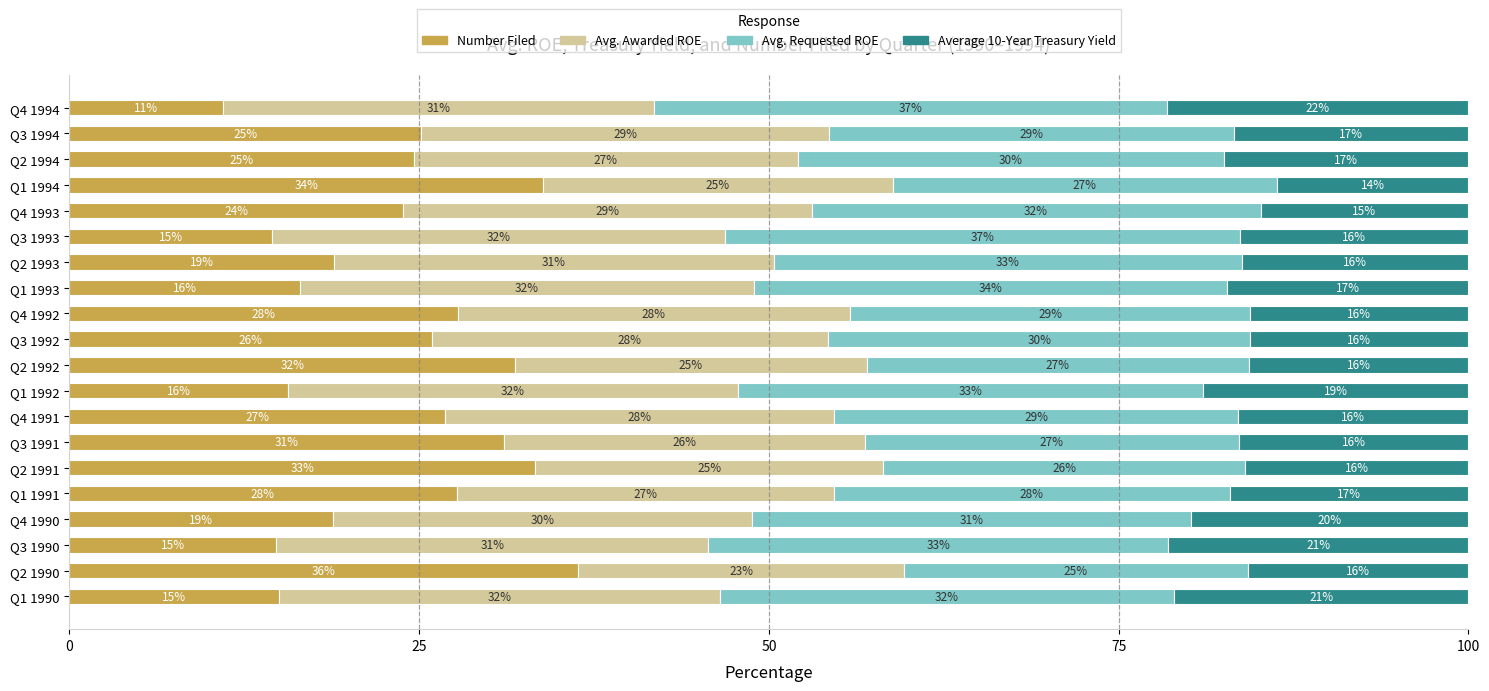

Is it true that Number Filed equals 24.7 at Q3 1993?

False